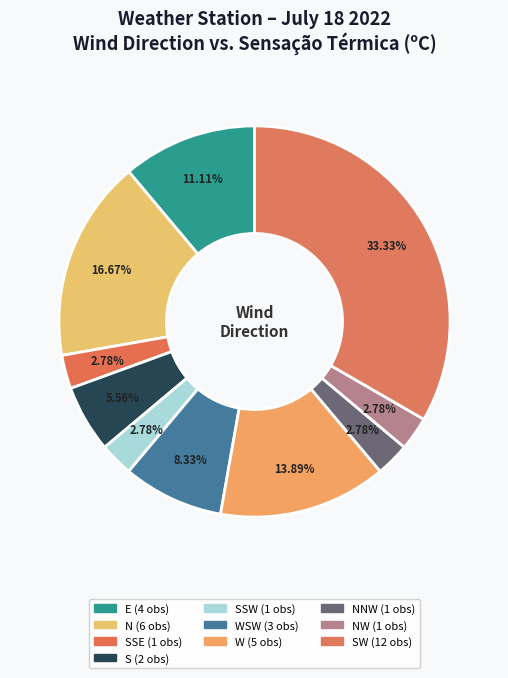

How many slices are in this pie chart?

10